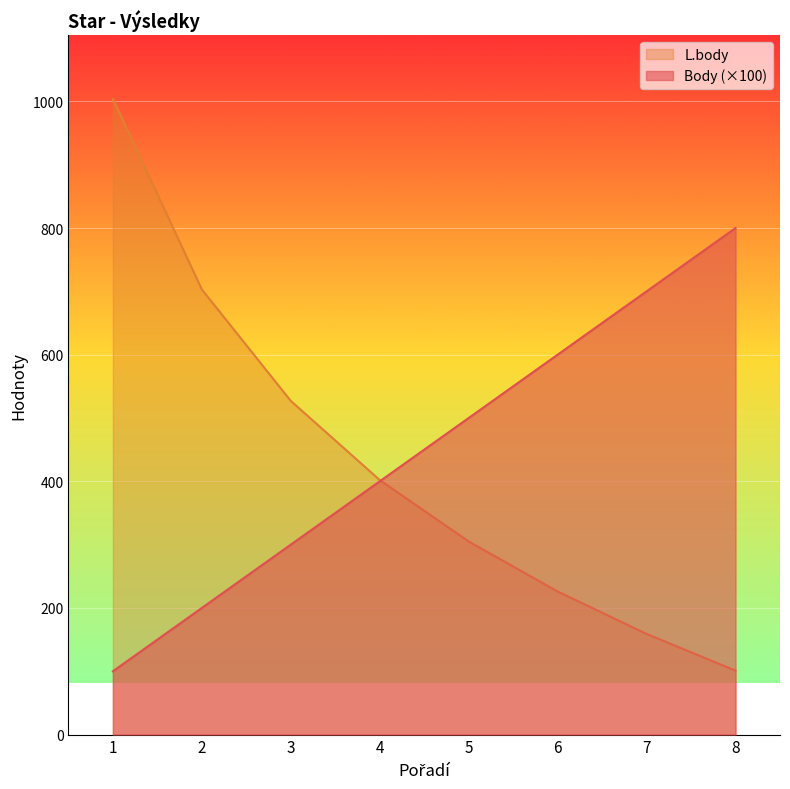

Reading left to right, what are all the values shown in this chart?

Body: 100	200	300	400	500	600	700	800
L.body: 1004	703	527	402	305	226	159	101